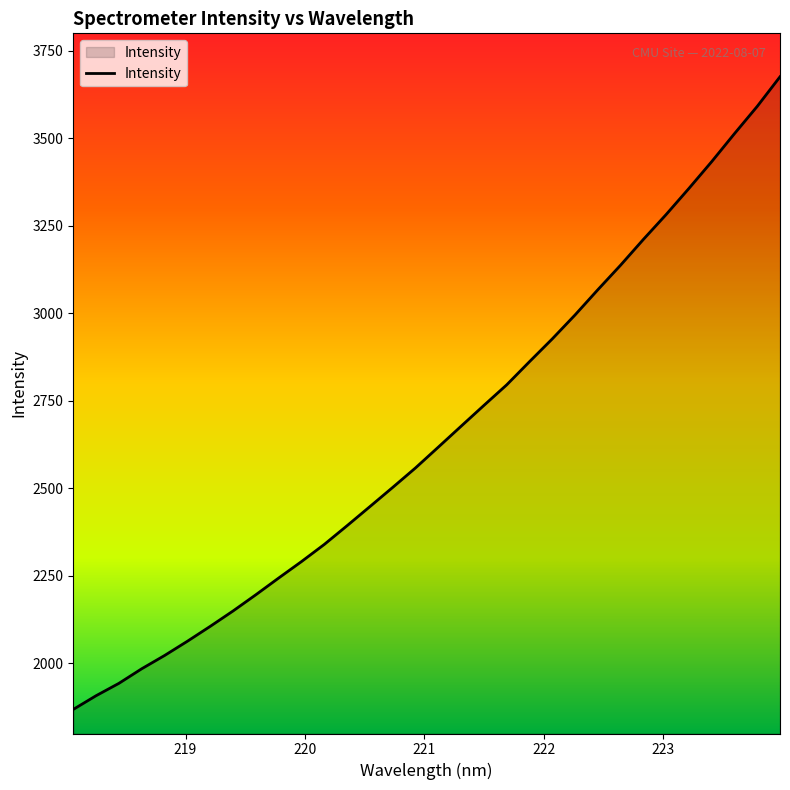

What is the smallest value displayed?

1868.8